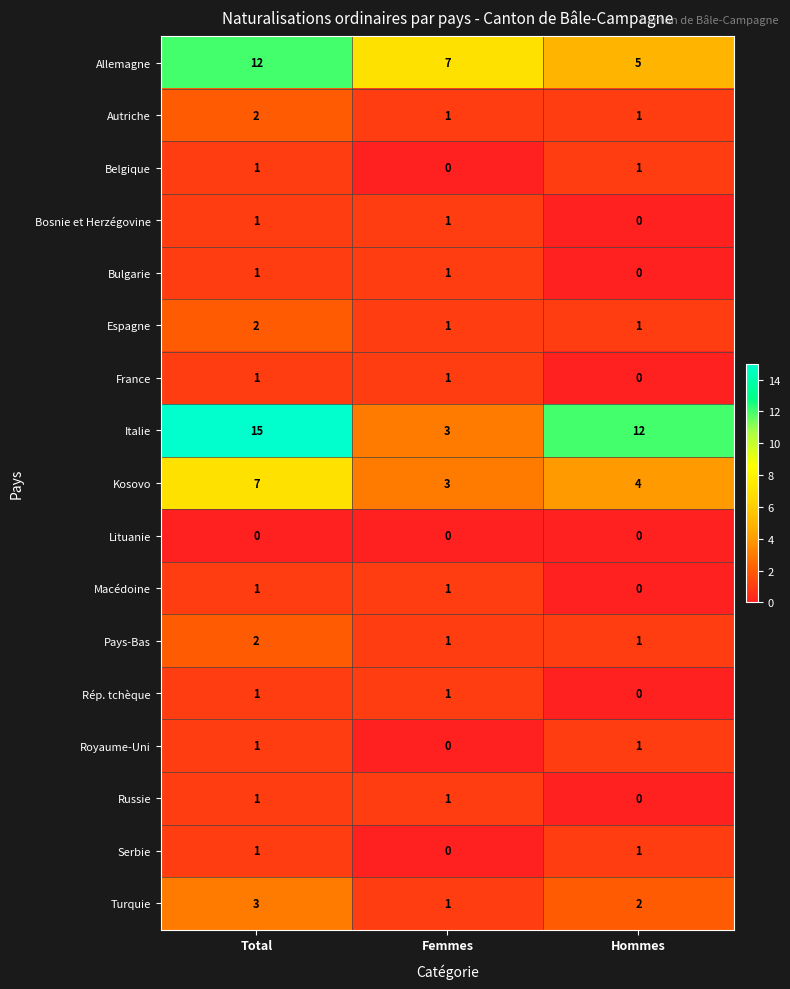

At which category is the sum across all series the highest?

Total